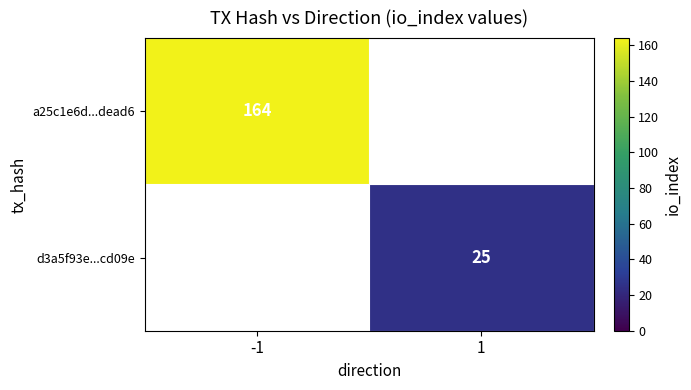

The a25c1e6d...dead6 series shows 164 at -1. True or false?

True